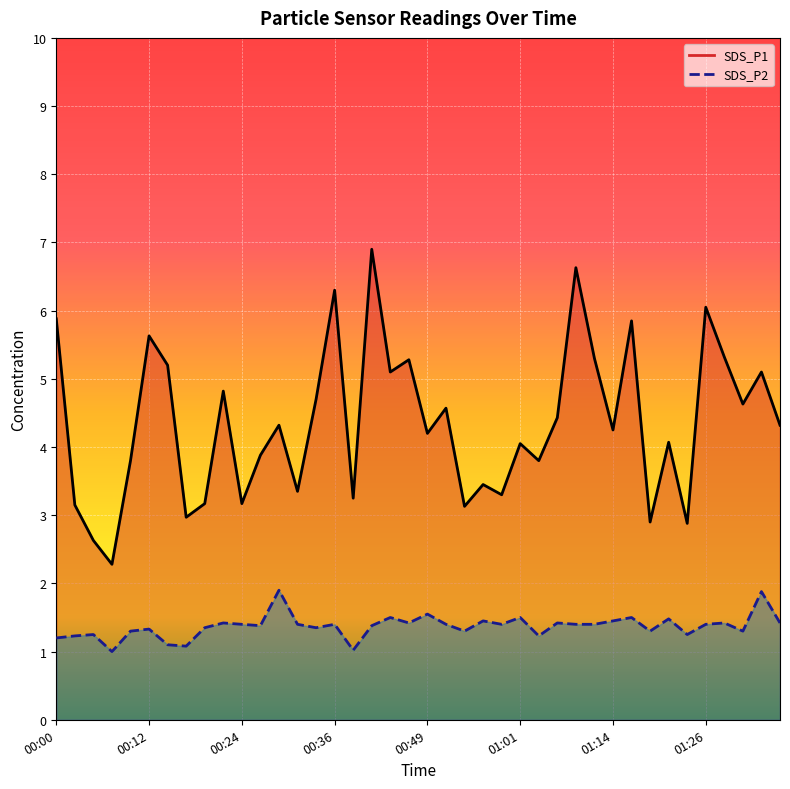

Is the value of SDS_P1 line at 18 greater than the value of SDS_P2 line at 30?

Yes